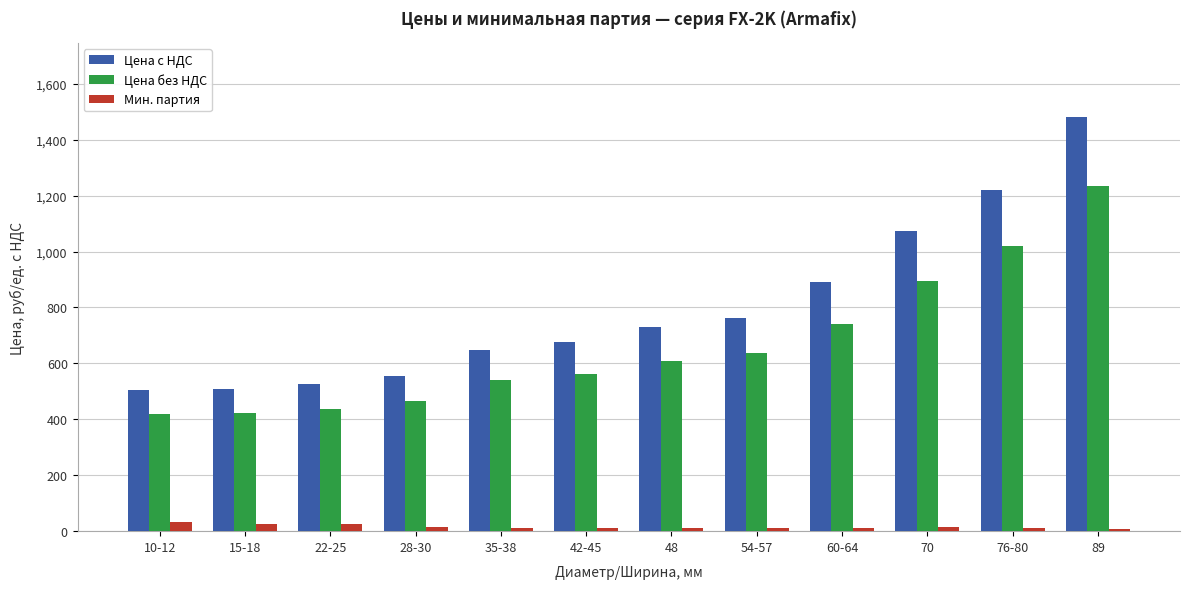

What is the minimum value for Цена с НДС?

504.9